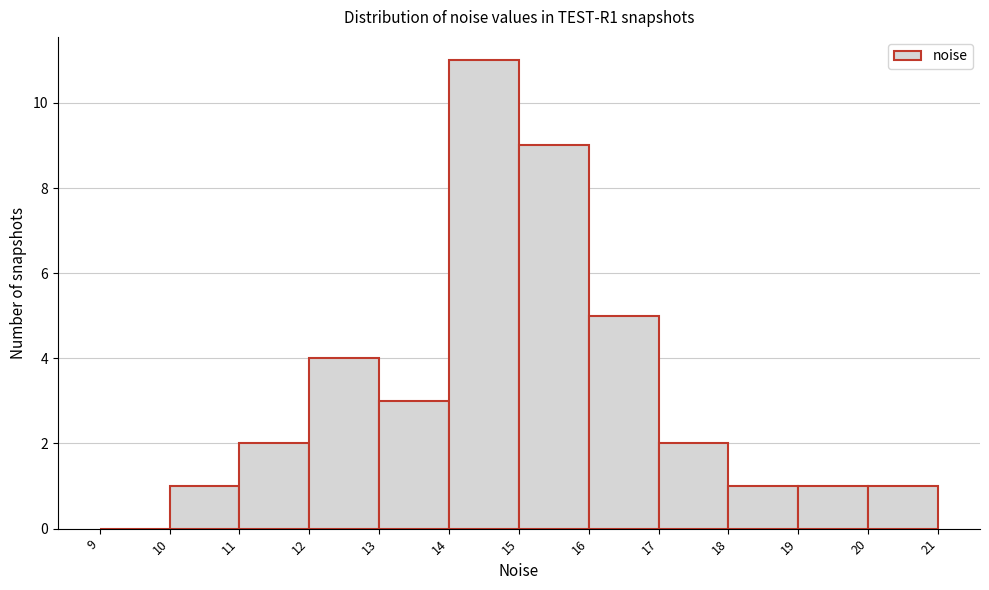

Reading left to right, transcribe this chart: for each bar, give the range it covers on the x-axis and its height. The values are not printed on the chart, so give them approximately, as read against the axis.

9 to 10: 0
10 to 11: 1
11 to 12: 2
12 to 13: 4
13 to 14: 3
14 to 15: 11
15 to 16: 9
16 to 17: 5
17 to 18: 2
18 to 19: 1
19 to 20: 1
20 to 21: 1